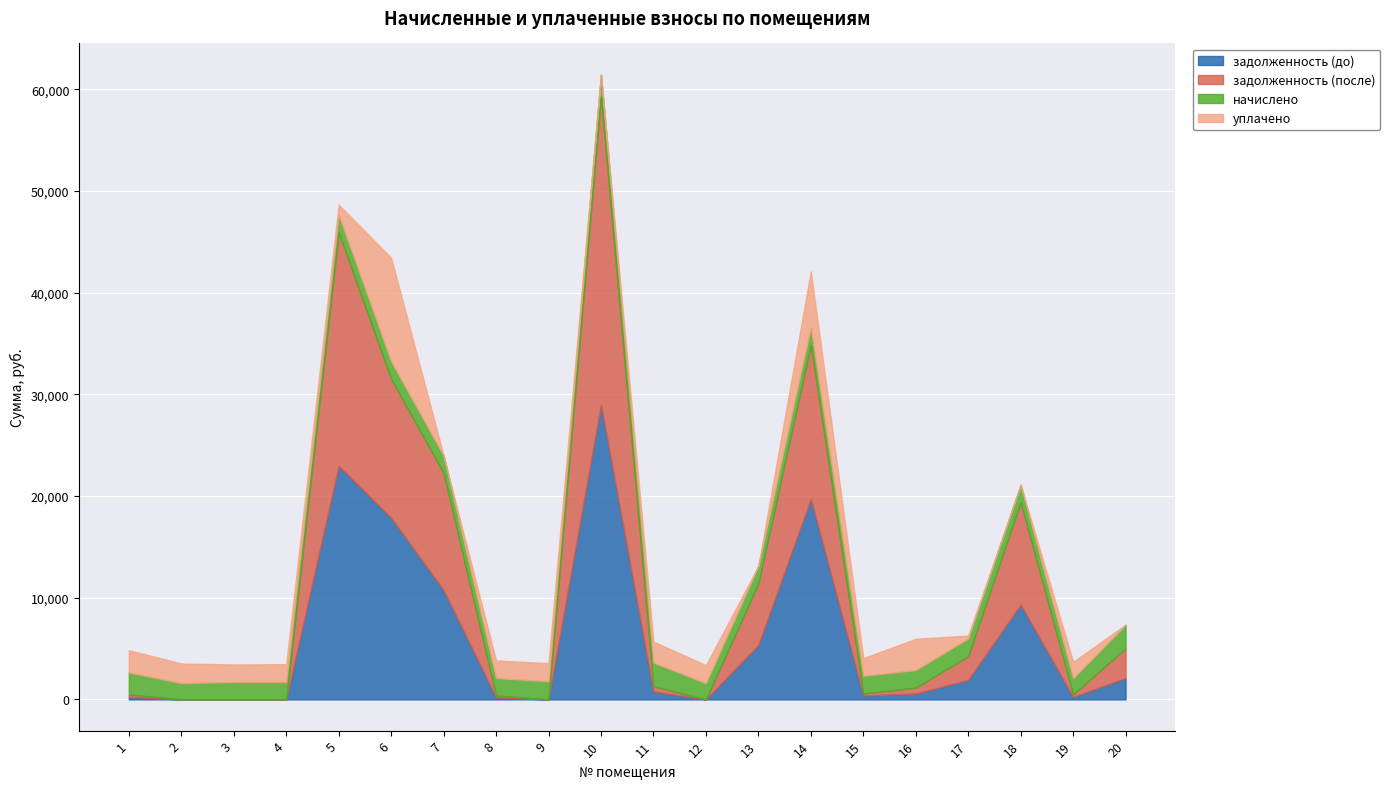

After their last crossing, which series has the higher values: уплачено or задолженность (до)?

задолженность (до)